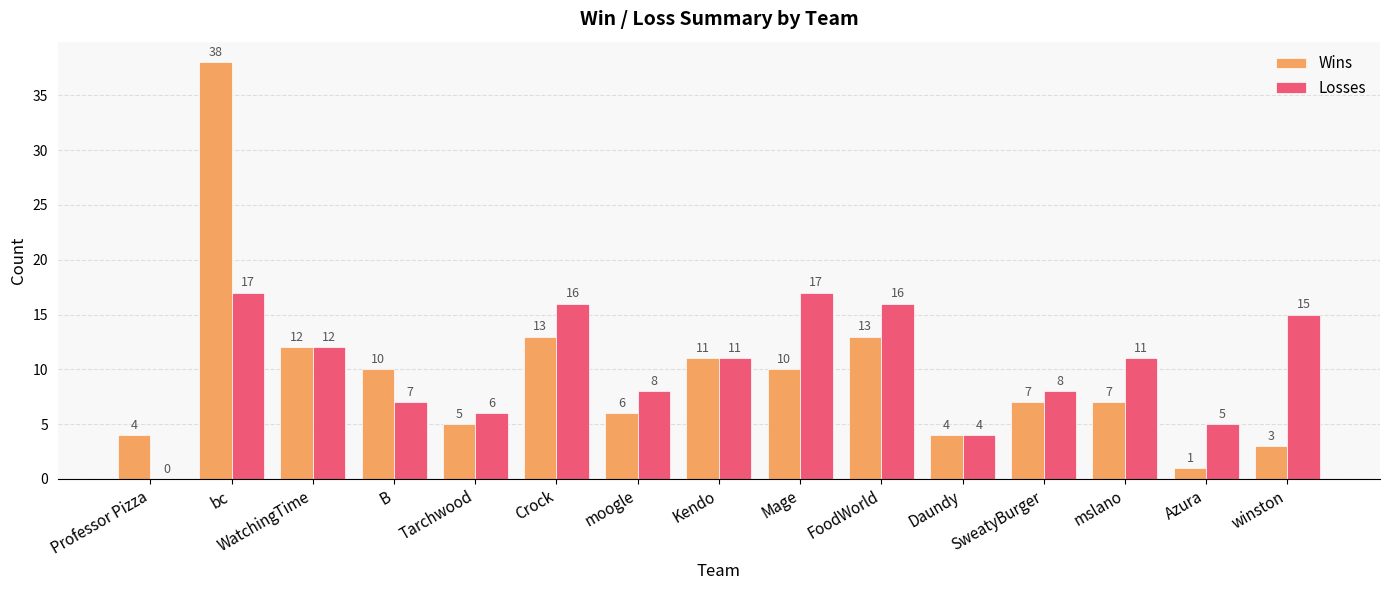

Is it true that Losses equals 7 at Kendo?

False